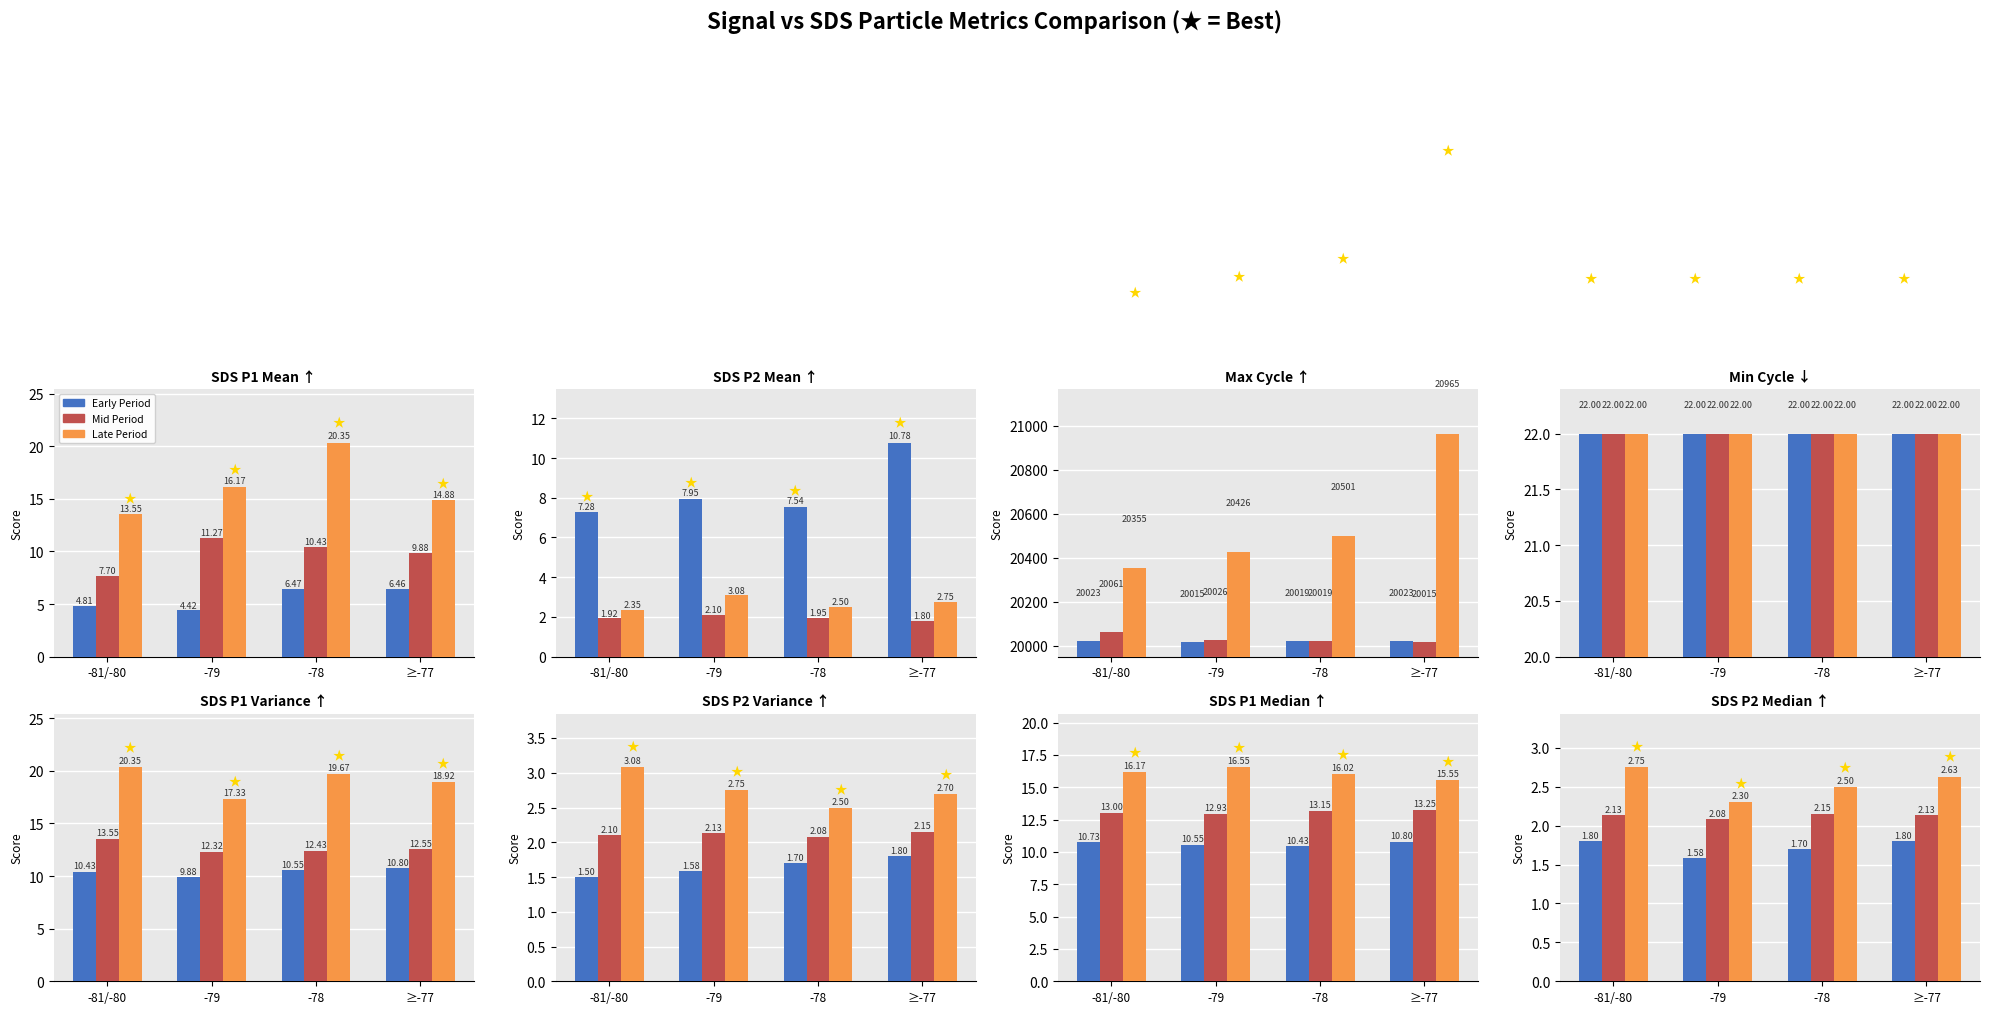

Is the value of Late Period at -78 greater than the value of Early Period at -78?

Yes